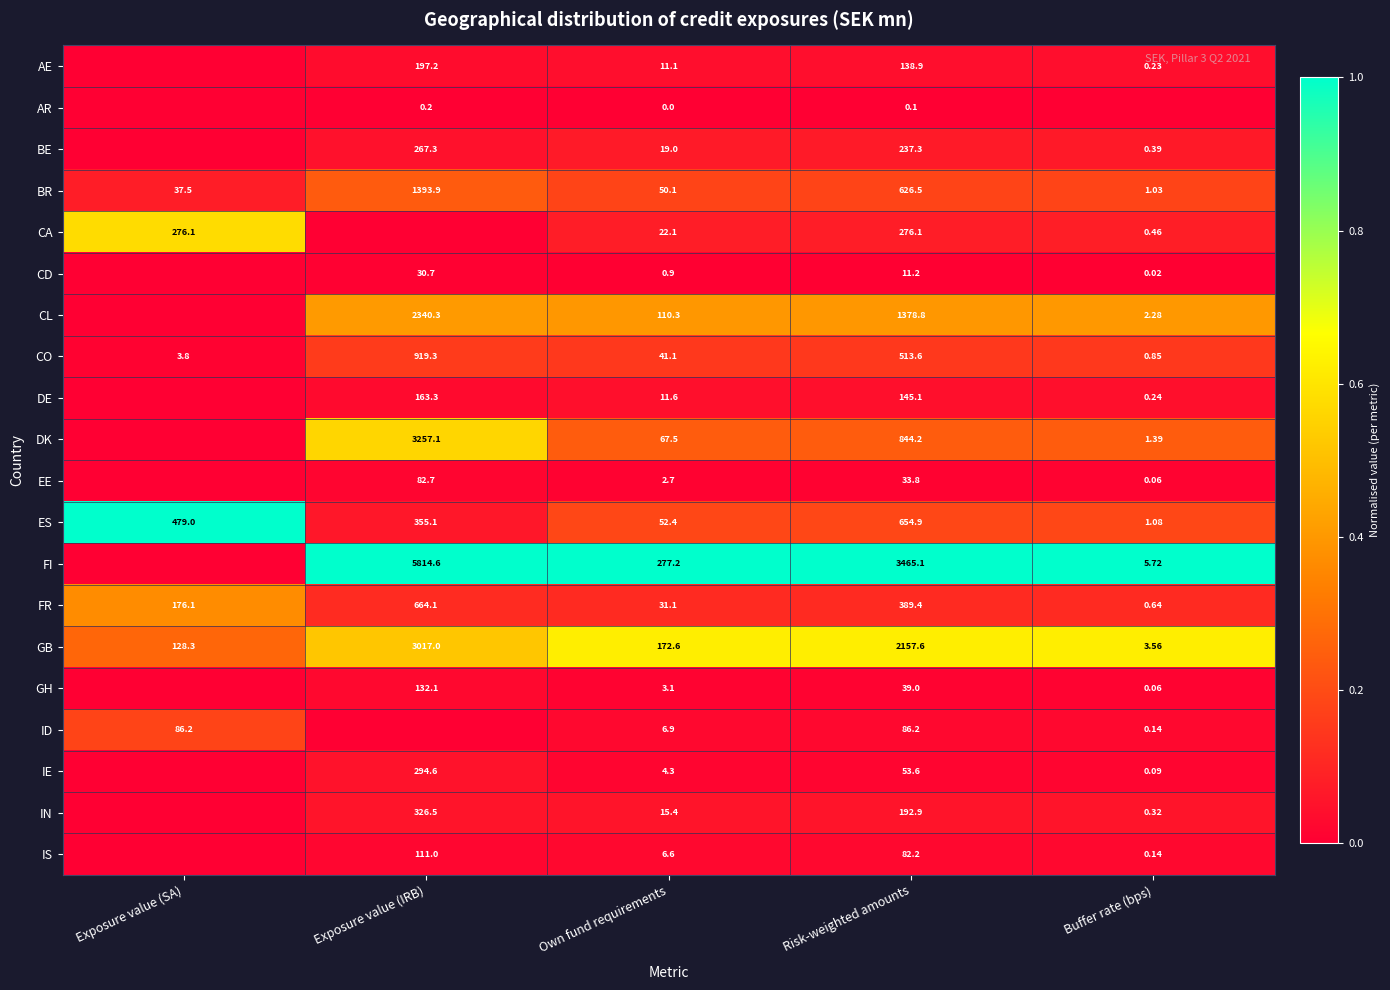

Is the value of ID at Risk-weighted amounts greater than the value of DE at Buffer rate (bps)?

Yes